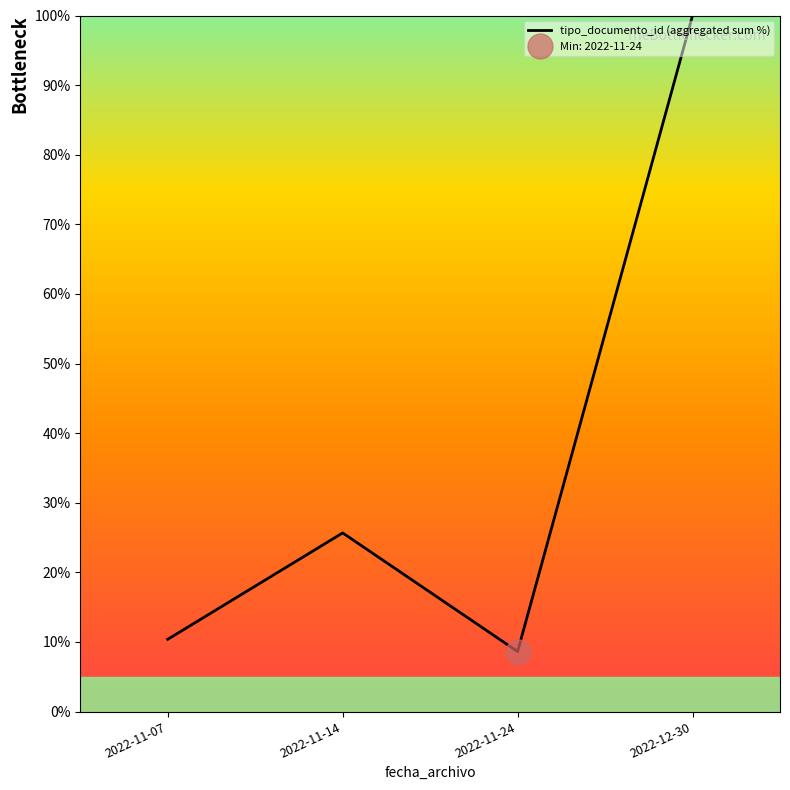

What is the greatest value displayed?

100.0